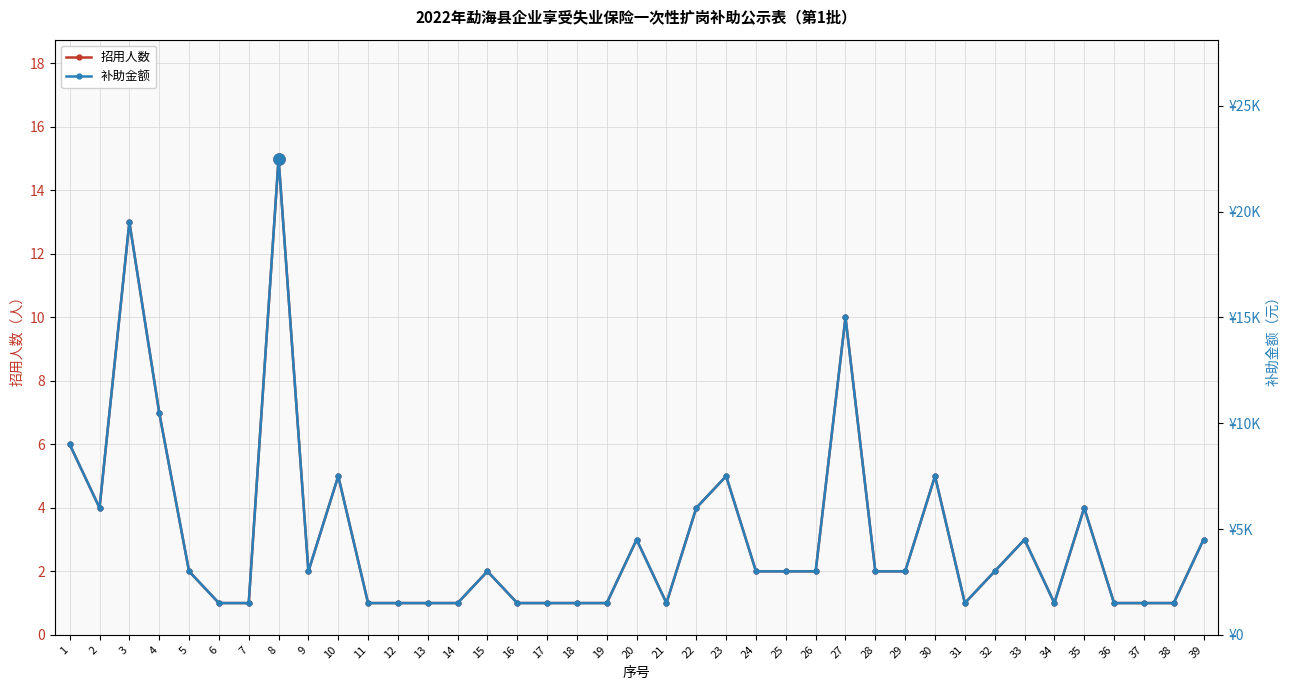

True or false: 补助金额 and 招用人数 cross at least once.

False